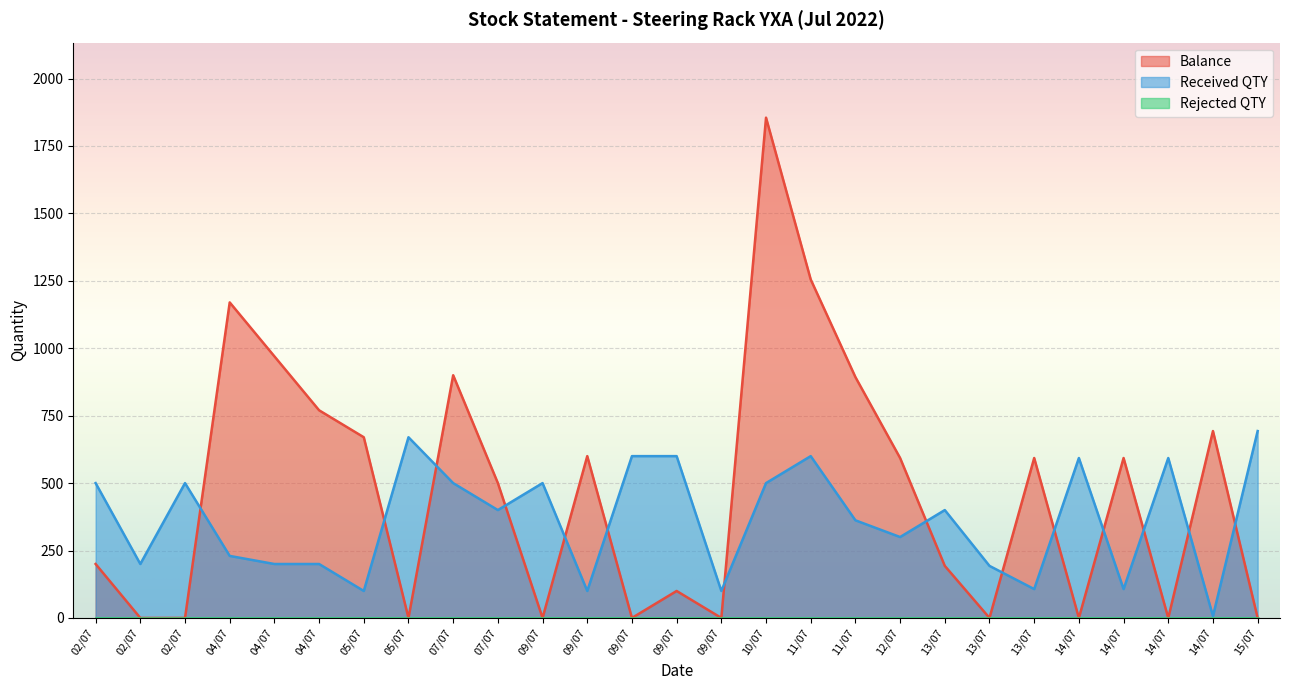

List the series in order of their peak value, highest first.

Balance, Received QTY